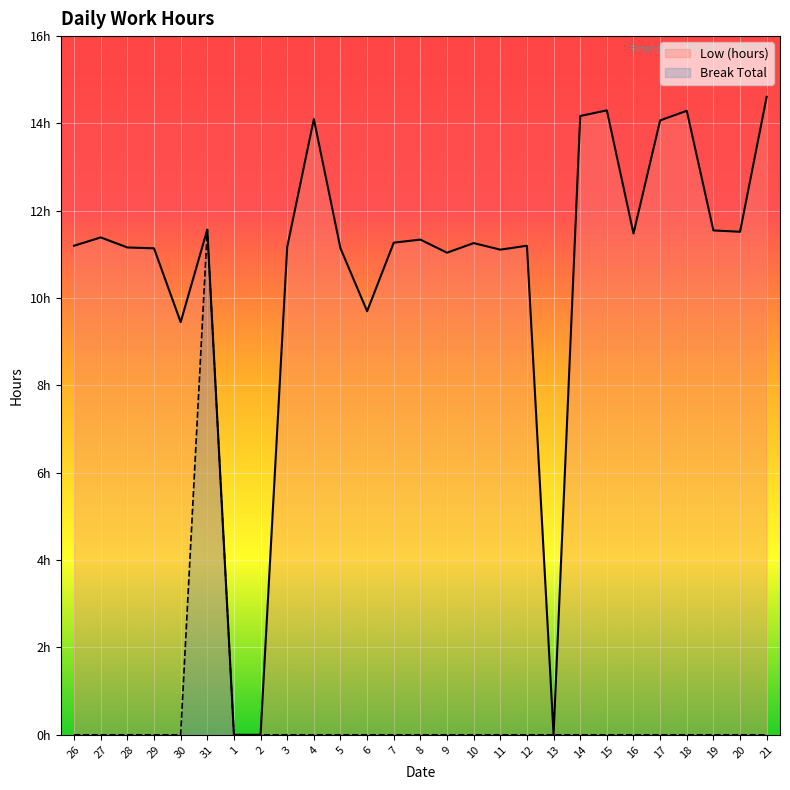

Is it true that Low (hours) equals 11.3 at 7?

True